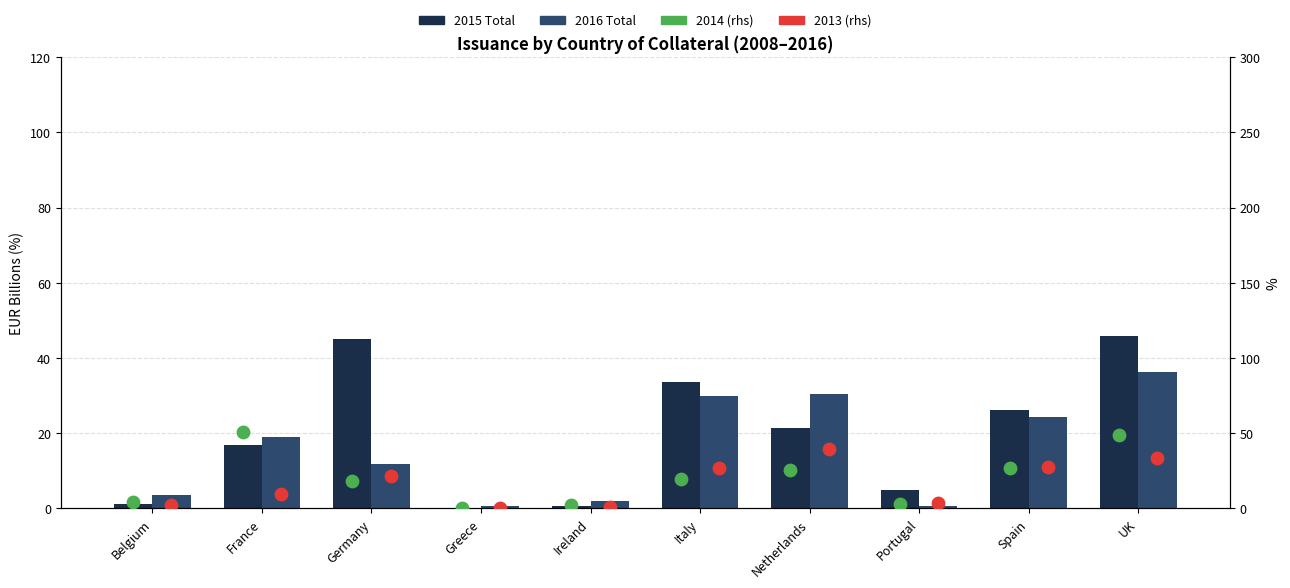

Which series has the widest spread of Y values?

2015 Total